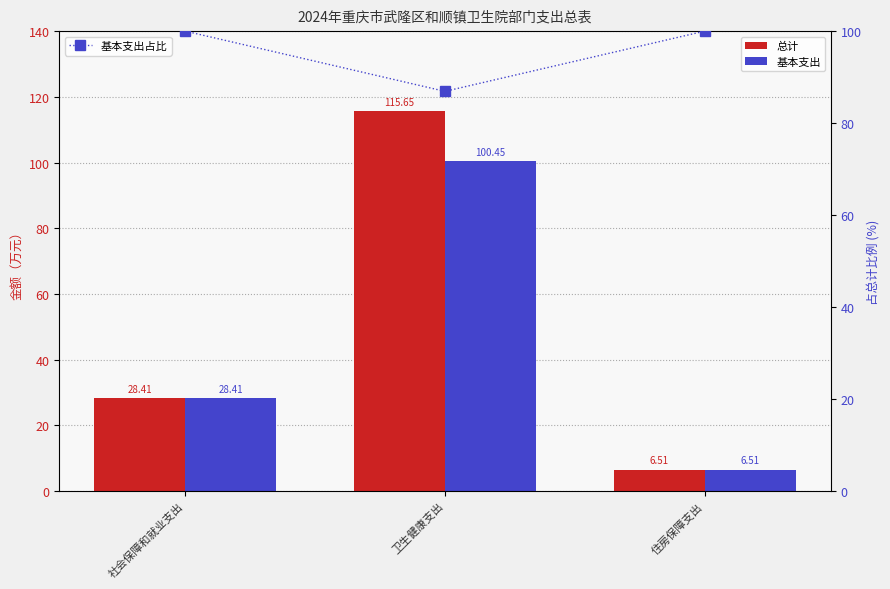

Where is 基本支出 nearest to the value 53?

社会保障和就业支出